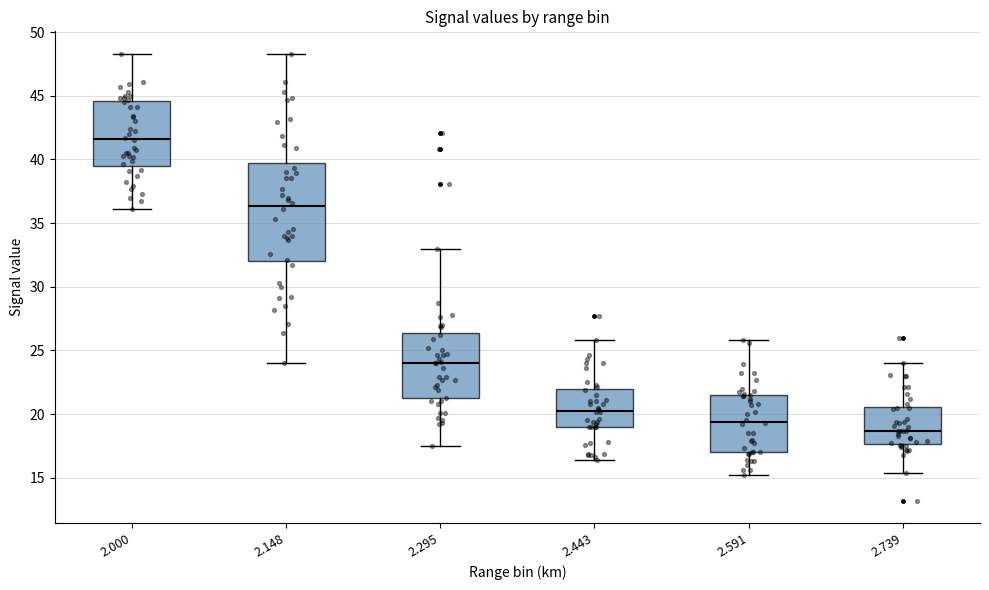

Reading left to right, read every box against the y-axis: the position of its median line, the range the box covers, and the ends of its whiskers. The values are not printed on the chart, so give them approximately, as read against the axis.

2.000: median 41.5, box 39.5 to 44.5, whiskers 36.0 to 48.5
2.148: median 36.5, box 32.0 to 39.5, whiskers 24.0 to 48.5
2.295: median 24.0, box 21.0 to 26.5, whiskers 17.5 to 33.0
2.443: median 20.5, box 19.0 to 22.0, whiskers 16.5 to 26.0
2.591: median 19.5, box 17.0 to 21.5, whiskers 15.0 to 26.0
2.739: median 18.5, box 17.5 to 20.5, whiskers 15.5 to 24.0